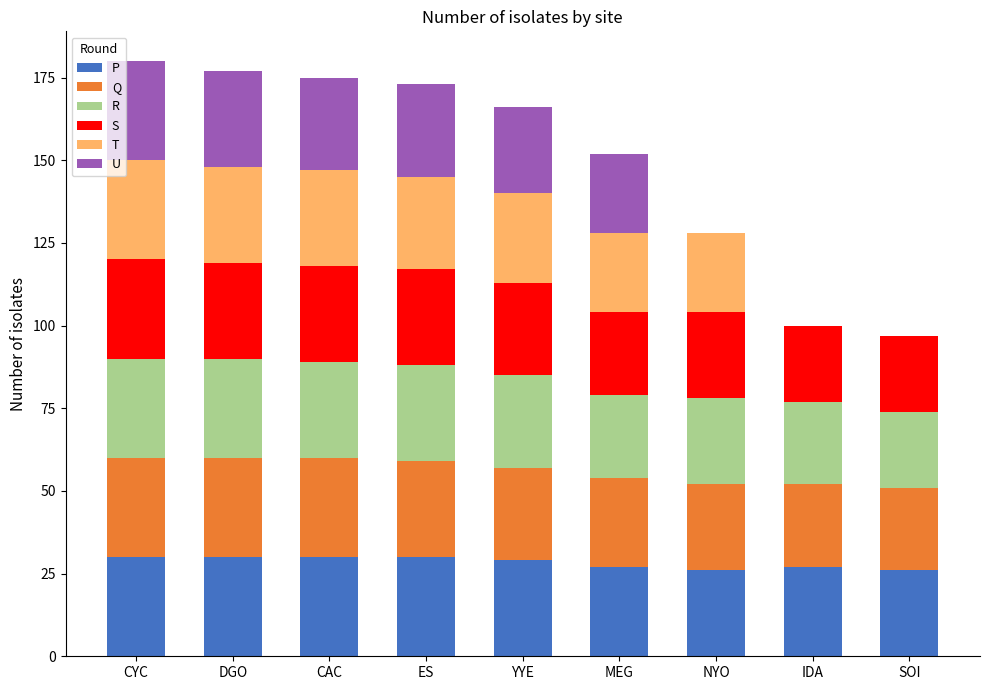

What is the total value across all series at YYE?

166